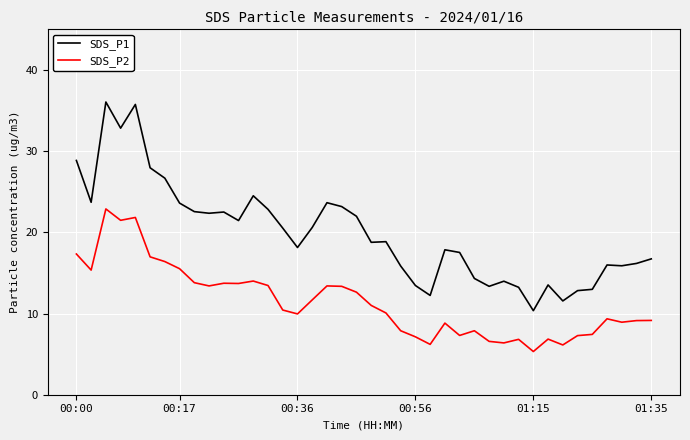

What is the lowest value of the SDS_P2 series?

5.3